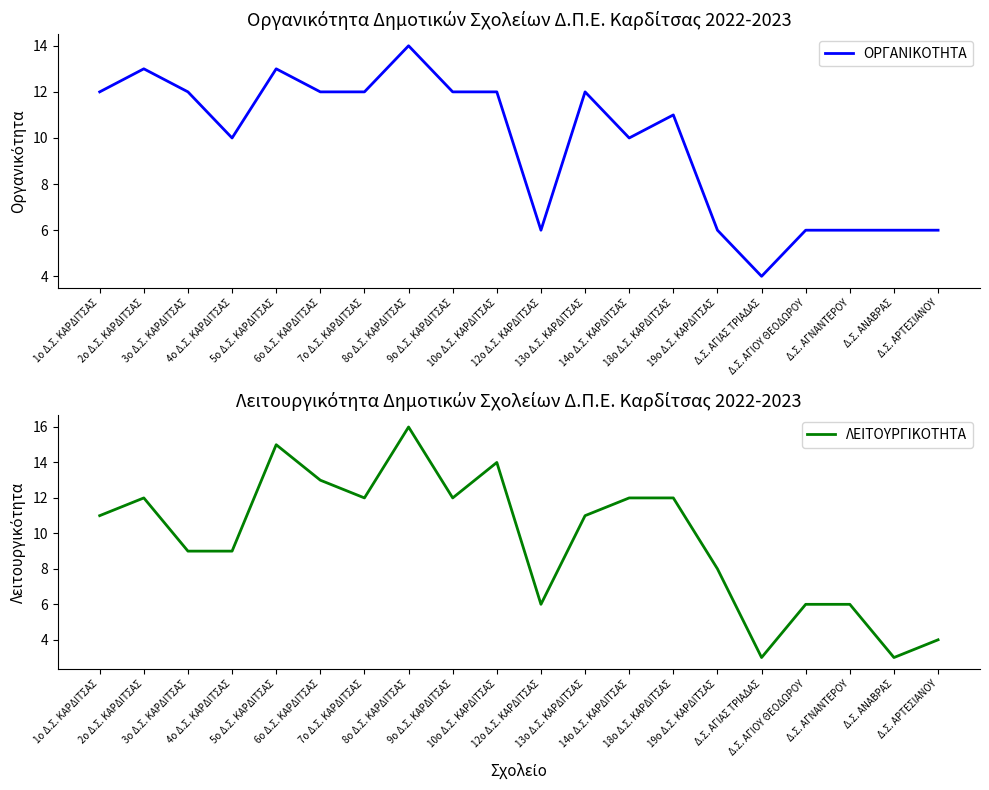

Reading right to left, list all the values displayed in this chart.

ΟΡΓΑΝΙΚΟΤΗΤΑ: Δ.Σ. ΑΡΤΕΣΙΑΝΟΥ=6	Δ.Σ. ΑΝΑΒΡΑΣ=6	Δ.Σ. ΑΓΝΑΝΤΕΡΟΥ=6	Δ.Σ. ΑΓΙΟΥ ΘΕΟΔΩΡΟΥ=6	Δ.Σ. ΑΓΙΑΣ ΤΡΙΑΔΑΣ=4	19ο Δ.Σ. ΚΑΡΔΙΤΣΑΣ=6	18ο Δ.Σ. ΚΑΡΔΙΤΣΑΣ=11	14ο Δ.Σ. ΚΑΡΔΙΤΣΑΣ=10	13ο Δ.Σ. ΚΑΡΔΙΤΣΑΣ=12	12ο Δ.Σ. ΚΑΡΔΙΤΣΑΣ=6	10ο Δ.Σ. ΚΑΡΔΙΤΣΑΣ=12	9ο Δ.Σ. ΚΑΡΔΙΤΣΑΣ=12	8ο Δ.Σ. ΚΑΡΔΙΤΣΑΣ=14	7ο Δ.Σ. ΚΑΡΔΙΤΣΑΣ=12	6ο Δ.Σ. ΚΑΡΔΙΤΣΑΣ=12	5ο Δ.Σ. ΚΑΡΔΙΤΣΑΣ=13	4ο Δ.Σ. ΚΑΡΔΙΤΣΑΣ=10	3ο Δ.Σ. ΚΑΡΔΙΤΣΑΣ=12	2ο Δ.Σ. ΚΑΡΔΙΤΣΑΣ=13	1ο Δ.Σ. ΚΑΡΔΙΤΣΑΣ=12
ΛΕΙΤΟΥΡΓΙΚΟΤΗΤΑ: Δ.Σ. ΑΡΤΕΣΙΑΝΟΥ=4	Δ.Σ. ΑΝΑΒΡΑΣ=3	Δ.Σ. ΑΓΝΑΝΤΕΡΟΥ=6	Δ.Σ. ΑΓΙΟΥ ΘΕΟΔΩΡΟΥ=6	Δ.Σ. ΑΓΙΑΣ ΤΡΙΑΔΑΣ=3	19ο Δ.Σ. ΚΑΡΔΙΤΣΑΣ=8	18ο Δ.Σ. ΚΑΡΔΙΤΣΑΣ=12	14ο Δ.Σ. ΚΑΡΔΙΤΣΑΣ=12	13ο Δ.Σ. ΚΑΡΔΙΤΣΑΣ=11	12ο Δ.Σ. ΚΑΡΔΙΤΣΑΣ=6	10ο Δ.Σ. ΚΑΡΔΙΤΣΑΣ=14	9ο Δ.Σ. ΚΑΡΔΙΤΣΑΣ=12	8ο Δ.Σ. ΚΑΡΔΙΤΣΑΣ=16	7ο Δ.Σ. ΚΑΡΔΙΤΣΑΣ=12	6ο Δ.Σ. ΚΑΡΔΙΤΣΑΣ=13	5ο Δ.Σ. ΚΑΡΔΙΤΣΑΣ=15	4ο Δ.Σ. ΚΑΡΔΙΤΣΑΣ=9	3ο Δ.Σ. ΚΑΡΔΙΤΣΑΣ=9	2ο Δ.Σ. ΚΑΡΔΙΤΣΑΣ=12	1ο Δ.Σ. ΚΑΡΔΙΤΣΑΣ=11